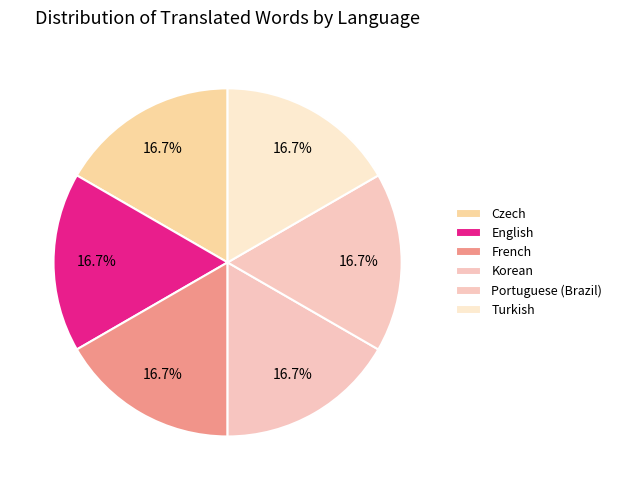

Is Korean the majority of the pie?

No